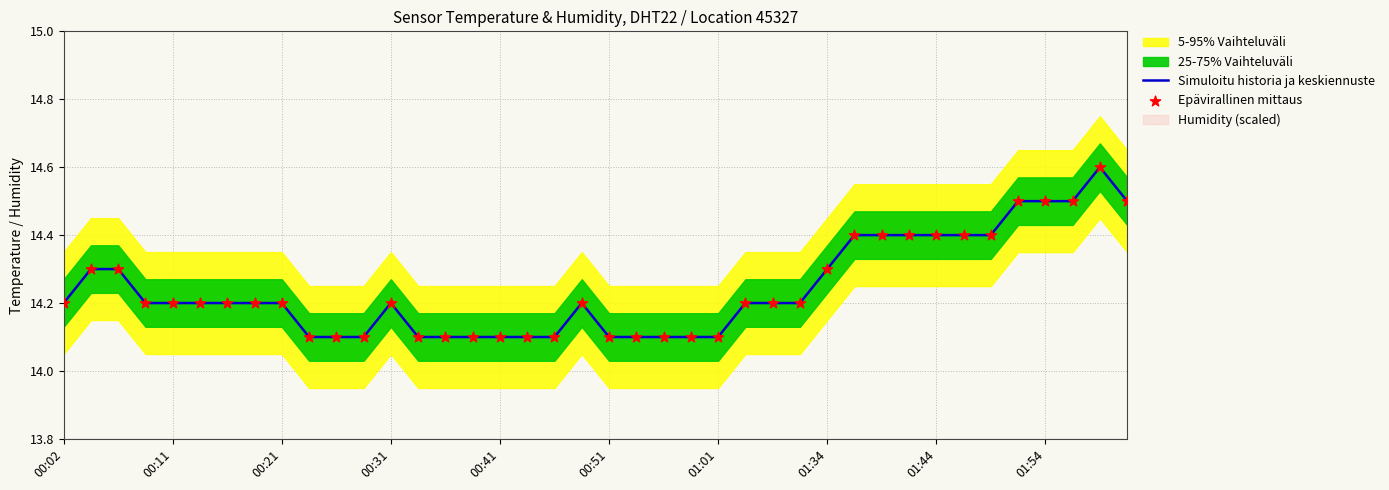

At which category is the sum across all series the highest?

38